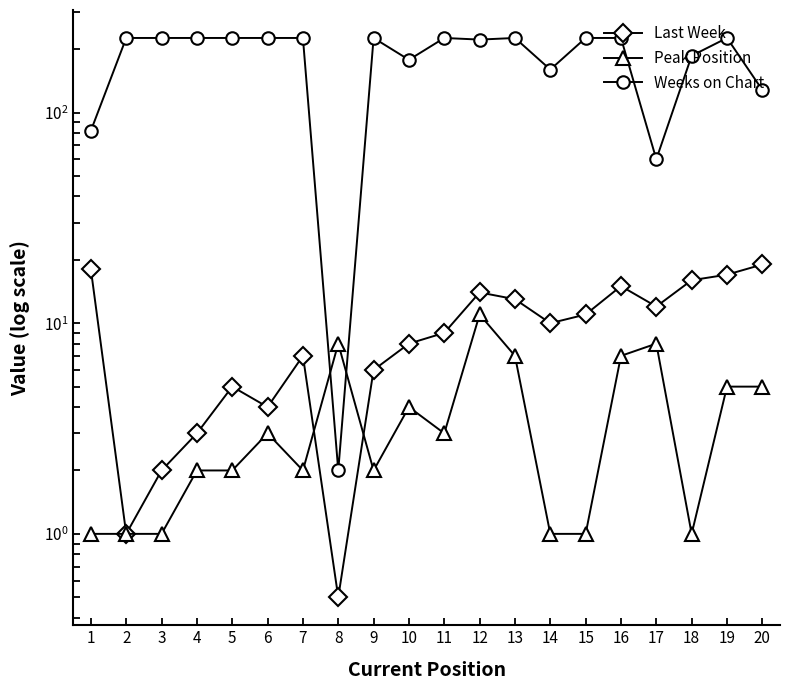

True or false: Peak Position and Weeks on Chart cross at least once.

True